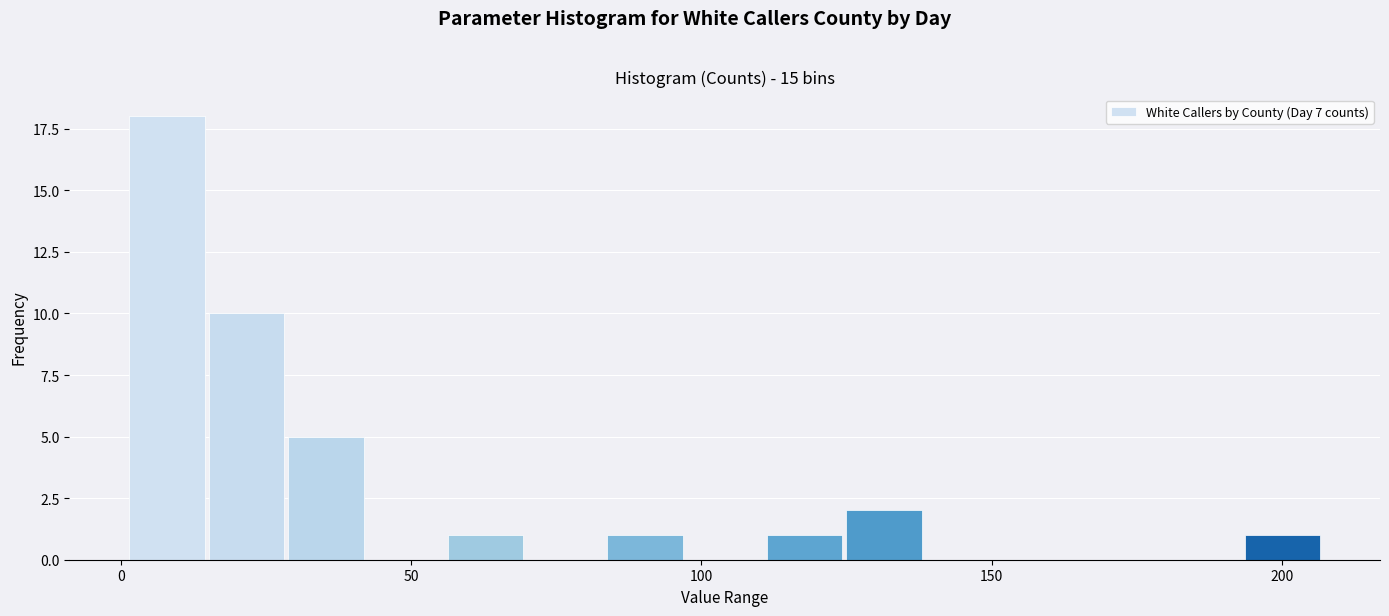

Read against the x-axis, roughly where is the centre of the tallest bar?

10